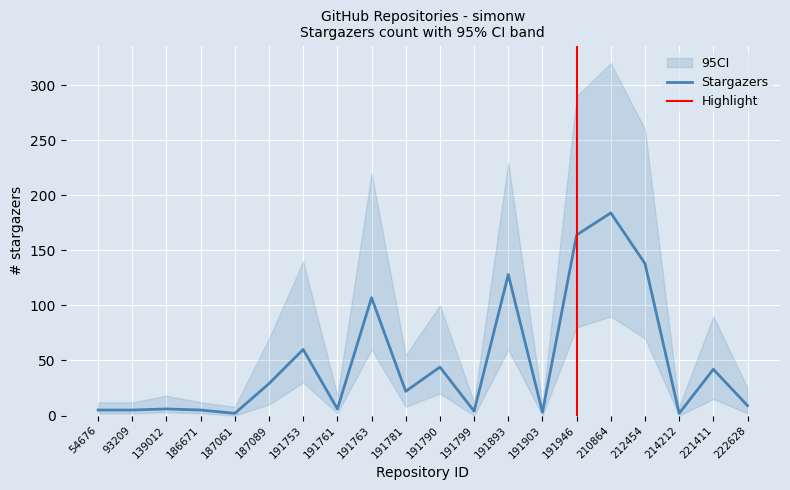

What is the value of the stargazers_count point at the 7th from the left?

60